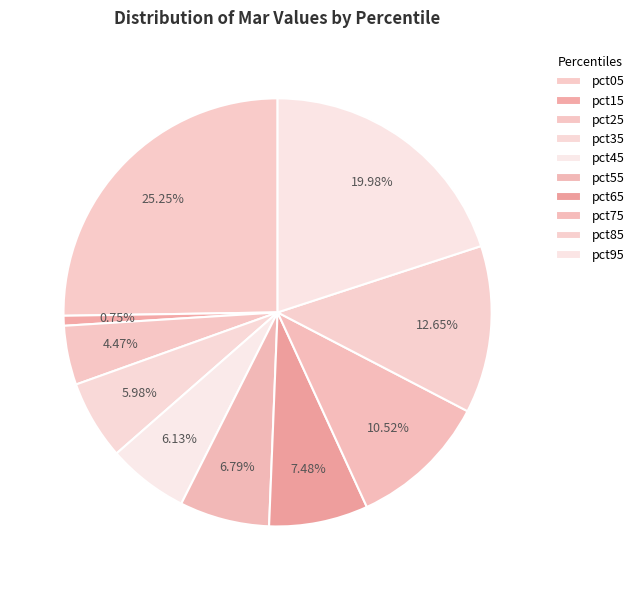

How many segments does this pie chart have?

10